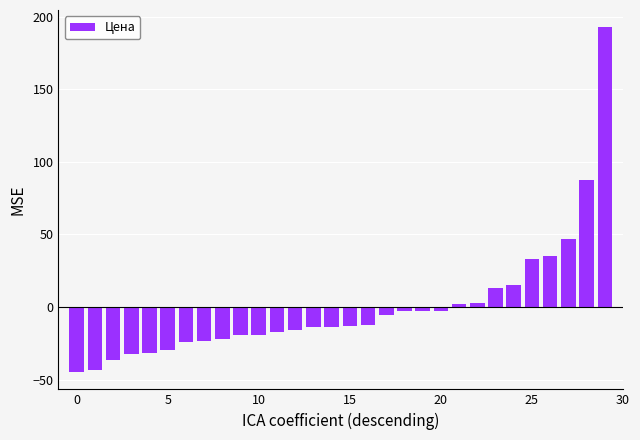

What is the smallest value displayed?

-44.9